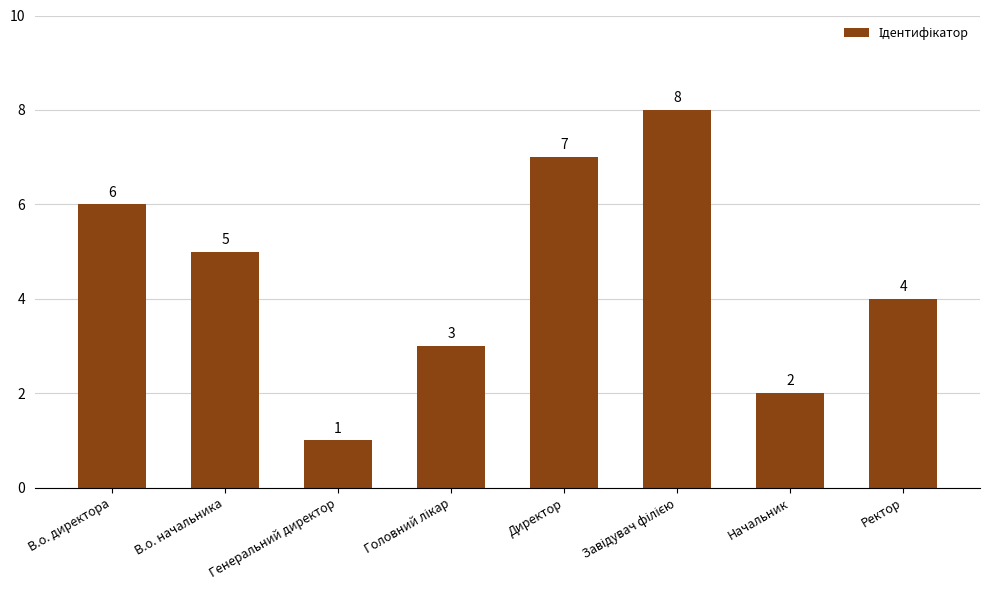

Which category has the lowest value across all series?

Генеральний директор